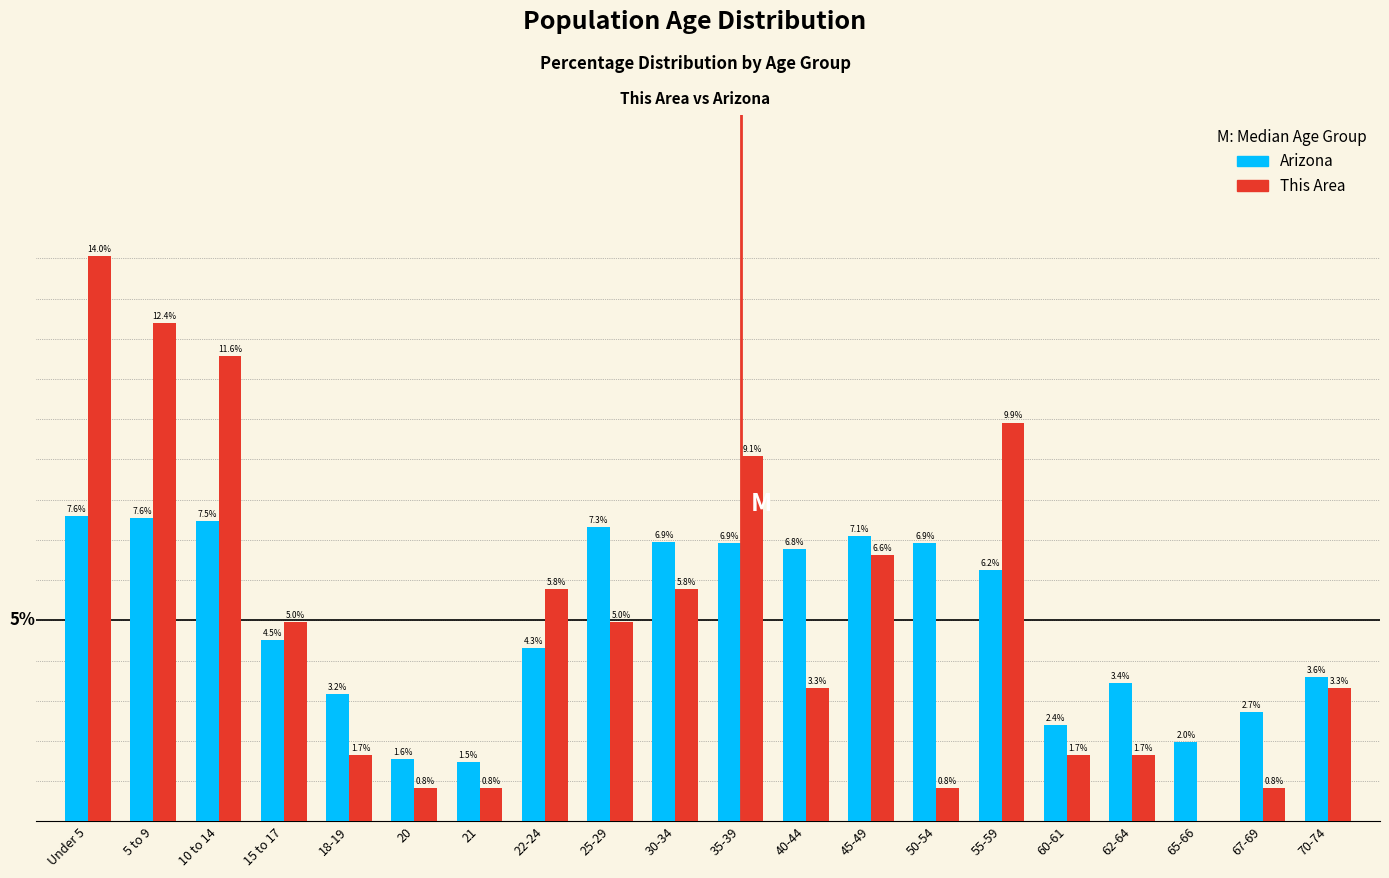

Is the value of Arizona at 10 to 14 greater than the value of This Area at 67-69?

Yes